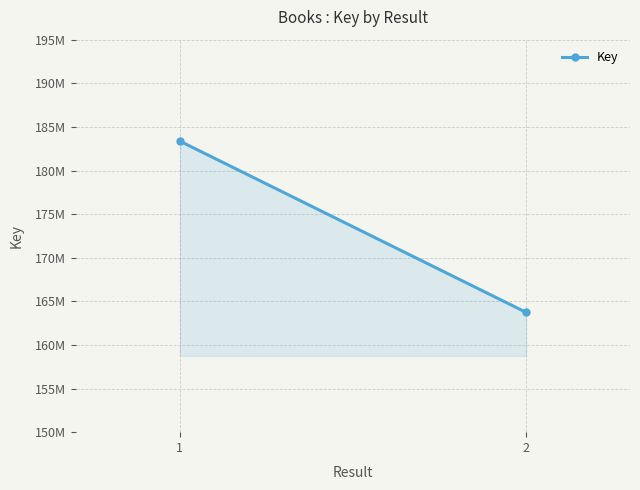

What is the value of the 2nd point from the left?

163736274